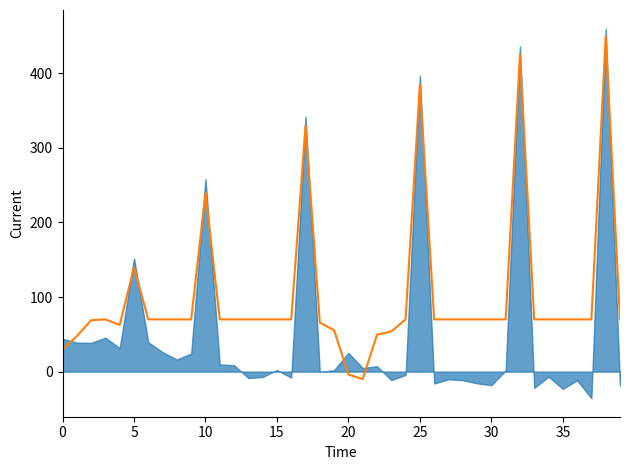

Does the chart have visible grid lines?

No